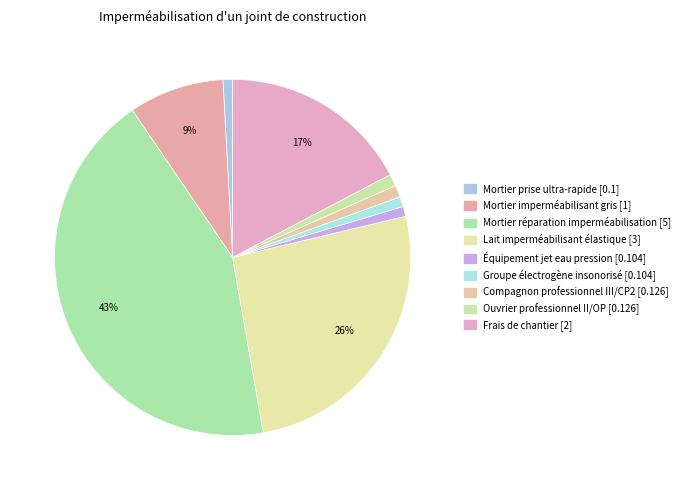

The Compagnon professionnel III/CP2 [0.126] slice represents 11% of the pie. True or false?

False